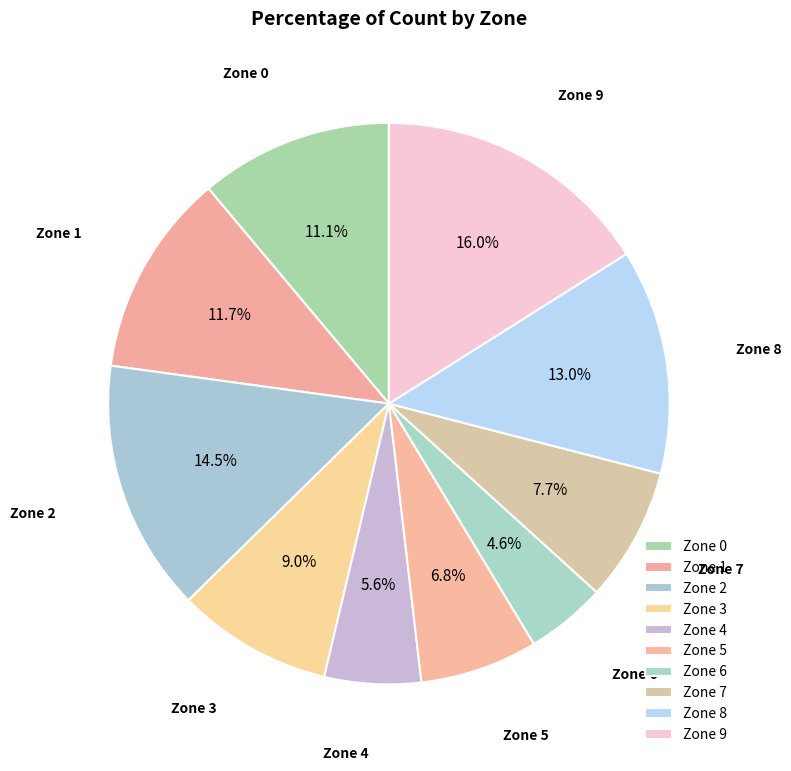

To the nearest percent, what is the combined percentage of Zone 0 and Zone 1?

23%